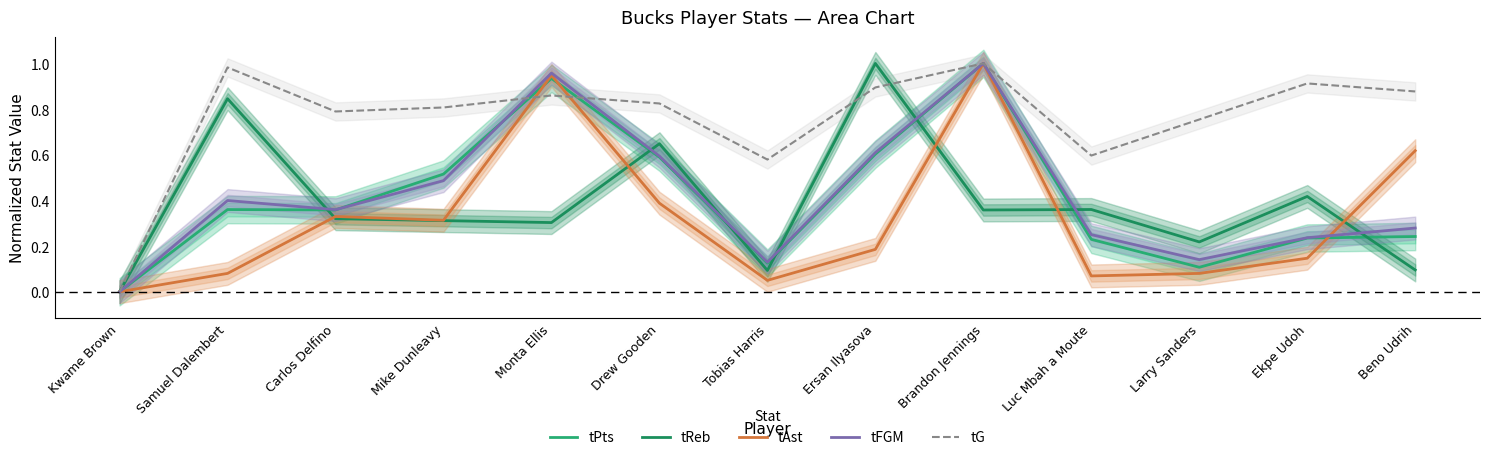

What is the average value of the tFGM series?

0.4